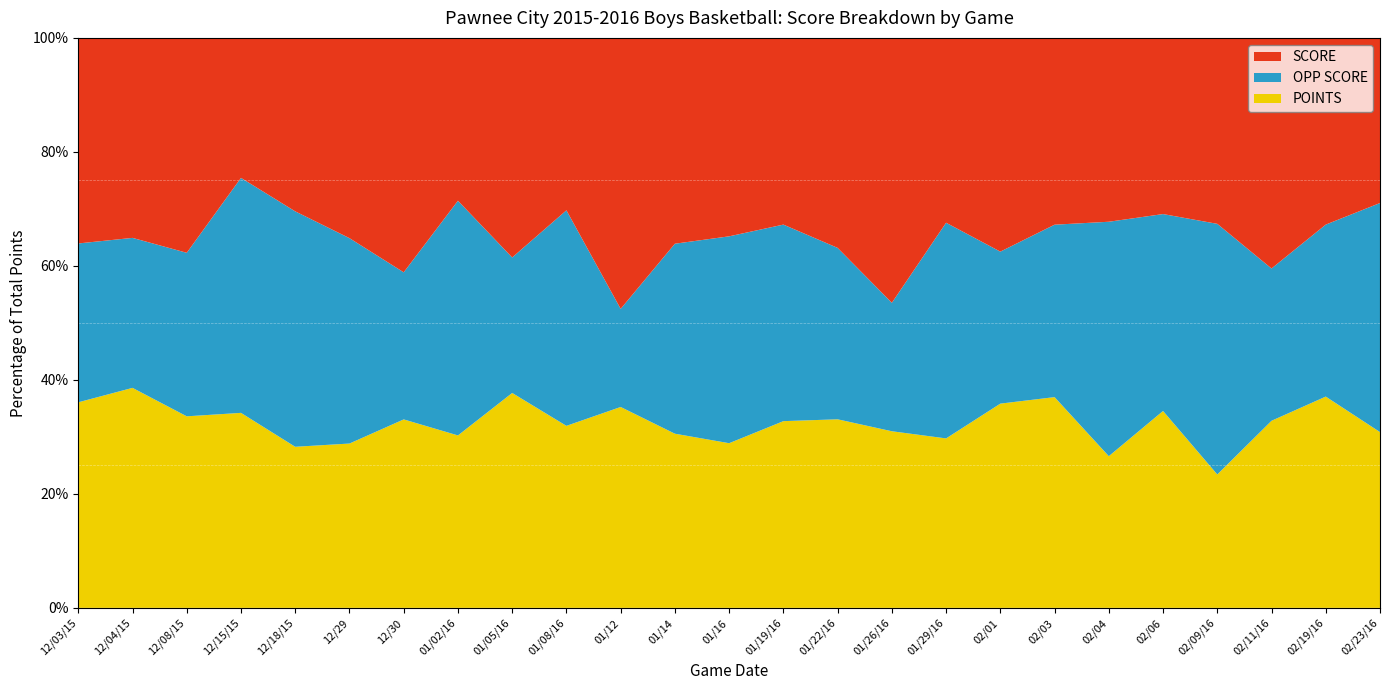

Reading right to left, list all the values displayed in this chart.

SCORE: 02/23/16=31	02/19/16=38	02/11/16=53	02/09/16=46	02/06=34	02/04=40	02/03=39	02/01=45	01/29/16=36	01/26/16=66	01/22/16=49	01/19/16=38	01/16=47	01/14=52	01/12=58	01/08/16=36	01/05/16=47	01/02/16=34	12/30=51	12/29=39	12/18/15=42	12/15/15=28	12/08/15=46	12/04/15=40	12/03/15=44
OPP SCORE: 02/23/16=43	02/19/16=35	02/11/16=35	02/09/16=62	02/06=38	02/04=51	02/03=36	02/01=32	01/29/16=42	01/26/16=32	01/22/16=40	01/19/16=40	01/16=49	01/14=48	01/12=21	01/08/16=45	01/05/16=29	01/02/16=49	12/30=32	12/29=40	12/18/15=57	12/15/15=47	12/08/15=35	12/04/15=30	12/03/15=34
POINTS: 02/23/16=33	02/19/16=43	02/11/16=43	02/09/16=33	02/06=38	02/04=33	02/03=44	02/01=43	01/29/16=33	01/26/16=44	01/22/16=44	01/19/16=38	01/16=39	01/14=44	01/12=43	01/08/16=38	01/05/16=46	01/02/16=36	12/30=41	12/29=32	12/18/15=39	12/15/15=39	12/08/15=41	12/04/15=44	12/03/15=44